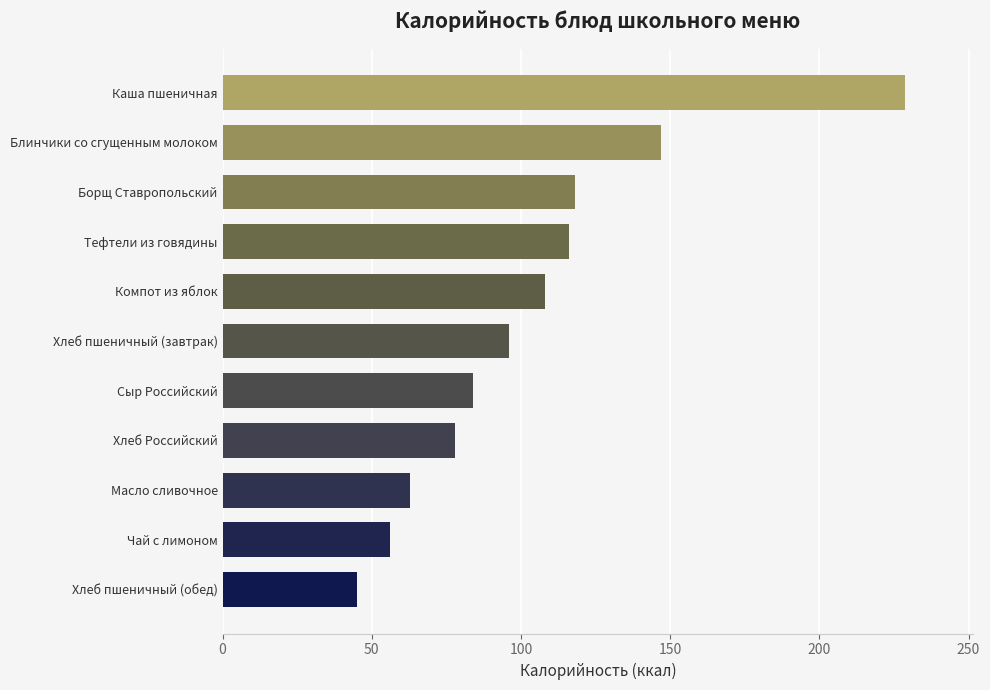

Reading bottom to top, transcribe all the data shown in this chart.

45.0	56.0	63.0	78.0	84.0	96.0	108.2	116.0	118.0	147.0	228.7